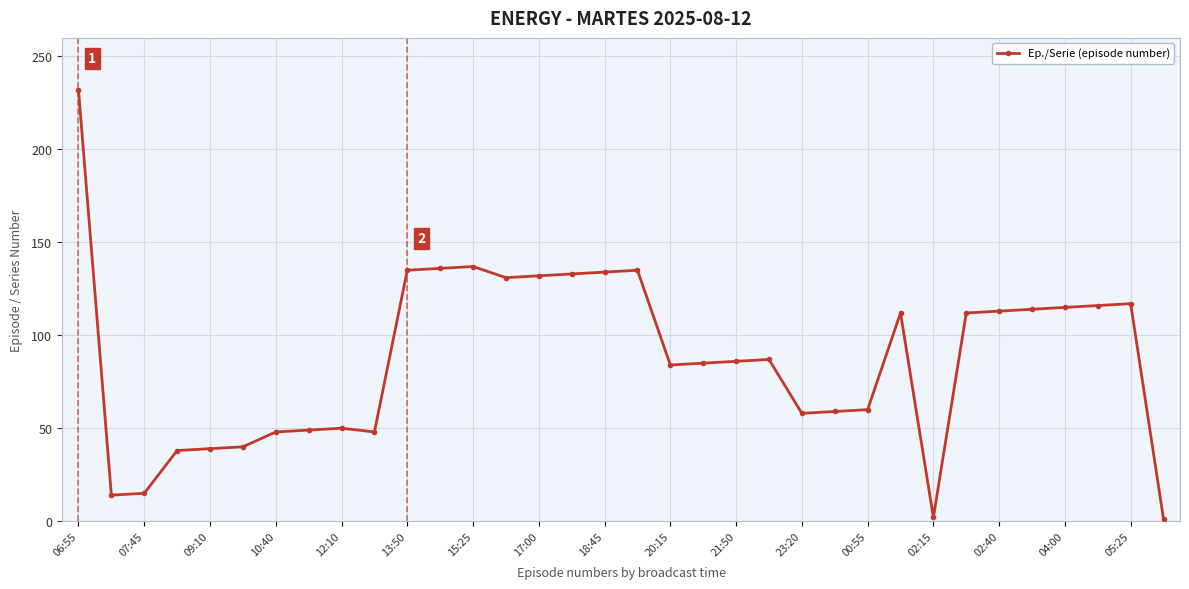

What is the sum of all values?

2967